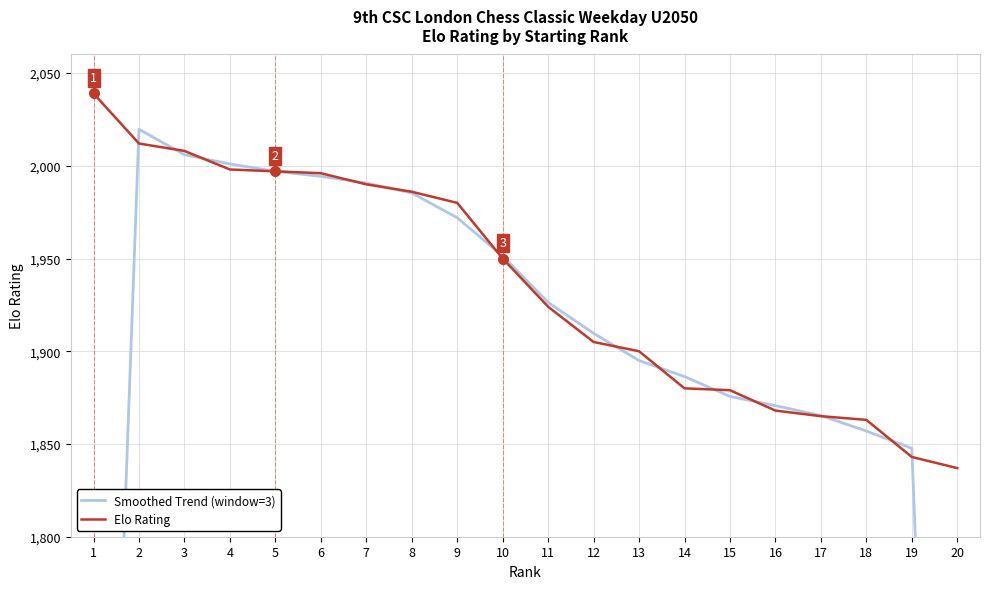

Which series ends up on top after the final intersection of Smoothed Trend (window=3) and Elo Rating?

Elo Rating